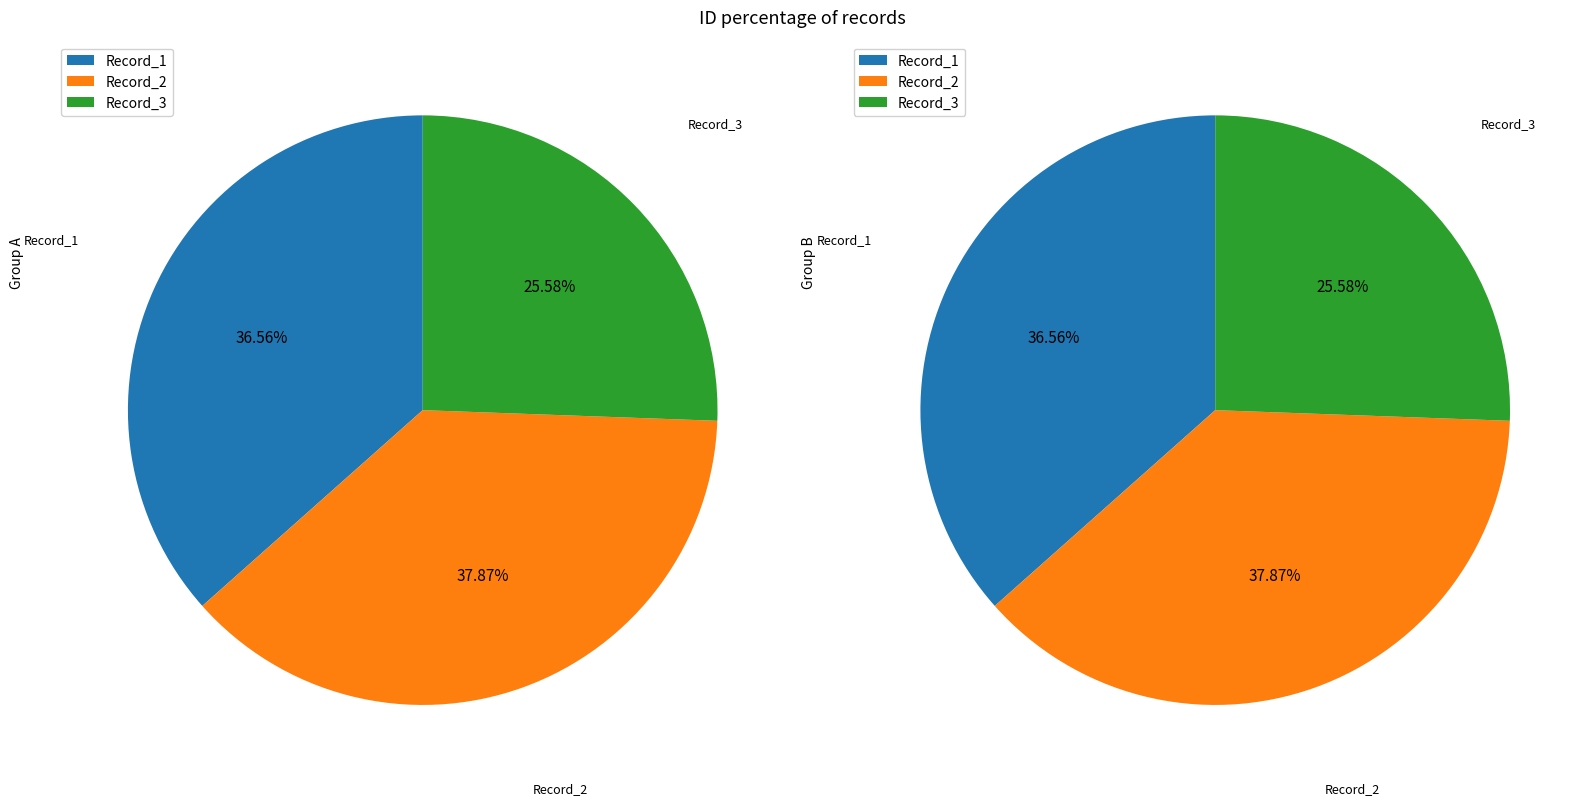

Is the sum of 2 and 3 greater than half?

Yes